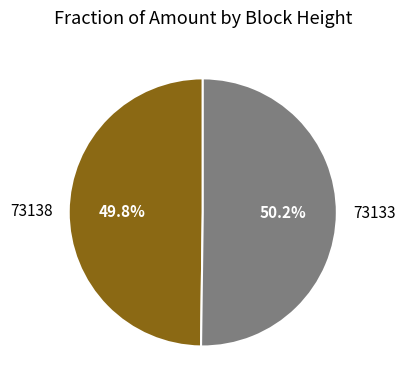

Is the sum of 73138 and 73133 greater than half?

Yes